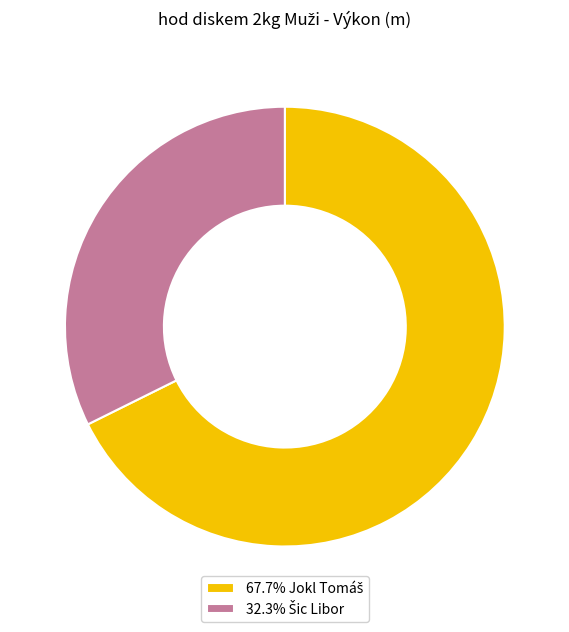

Is there any slice that represents more than half of the pie?

Yes